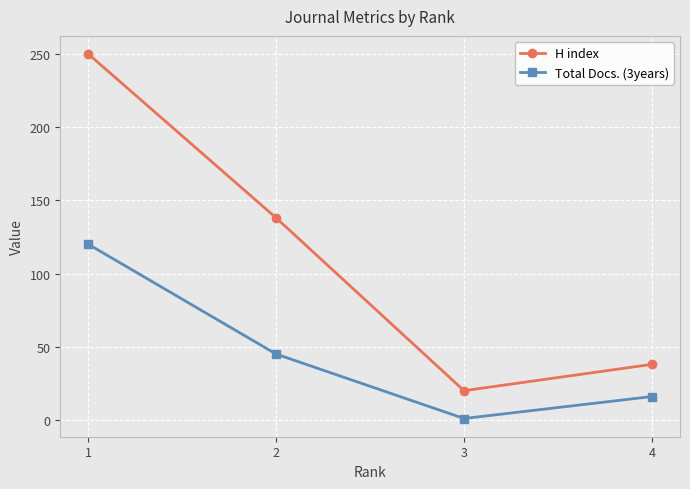

List the series in order of their overall mean, lowest first.

Total Docs. (3years), H index